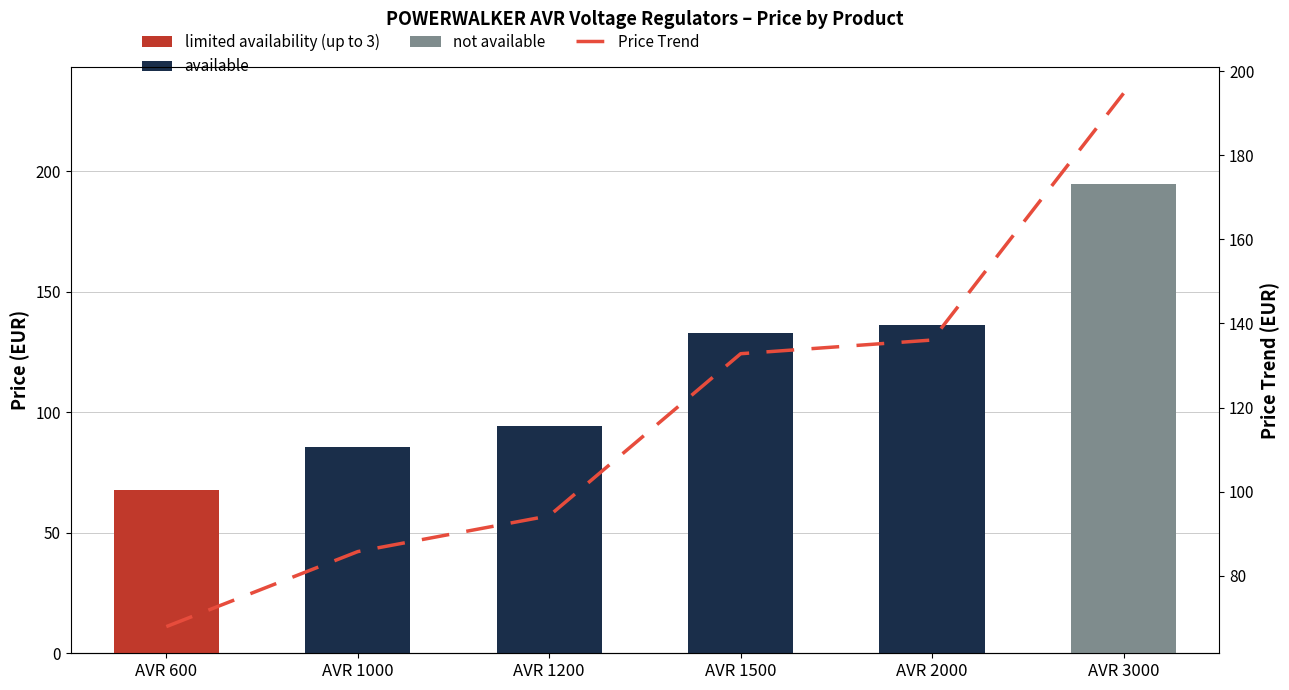

Is it true that the value at AVR 2000 is 49.9?

False